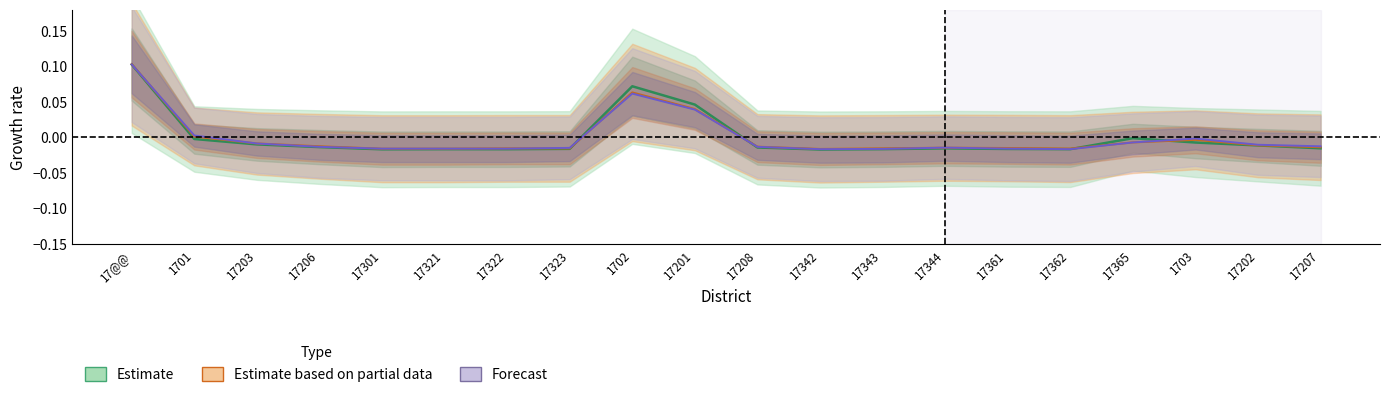

Reading right to left, what are all the values shown in this chart?

Estimate: -0.0	-0.0	-0.0	-0.0	-0.0	-0.0	-0.0	-0.0	-0.0	-0.0	0.0	0.1	-0.0	-0.0	-0.0	-0.0	-0.0	-0.0	-0.0	0.1
Estimate based on partial data: -0.0	-0.0	-0.0	-0.0	-0.0	-0.0	-0.0	-0.0	-0.0	-0.0	0.0	0.1	-0.0	-0.0	-0.0	-0.0	-0.0	-0.0	0.0	0.1
Forecast: -0.0	-0.0	-0.0	-0.0	-0.0	-0.0	-0.0	-0.0	-0.0	-0.0	0.0	0.1	-0.0	-0.0	-0.0	-0.0	-0.0	-0.0	0.0	0.1